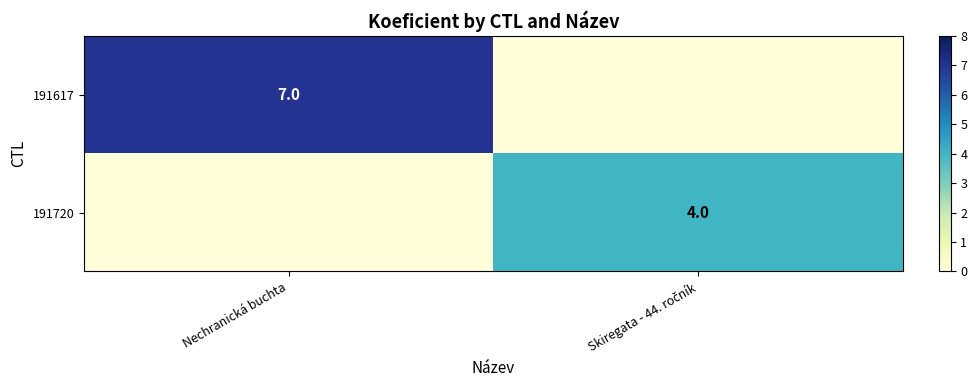

True or false: 191617 has a value of 2 at Nechranická buchta.

False